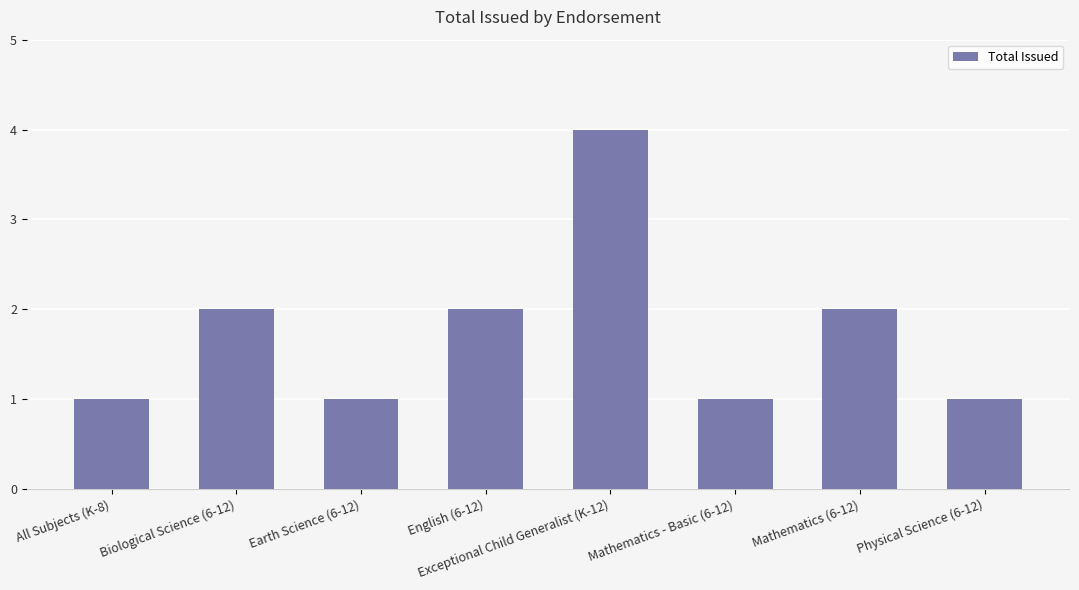

Does the chart contain stacked bars?

No